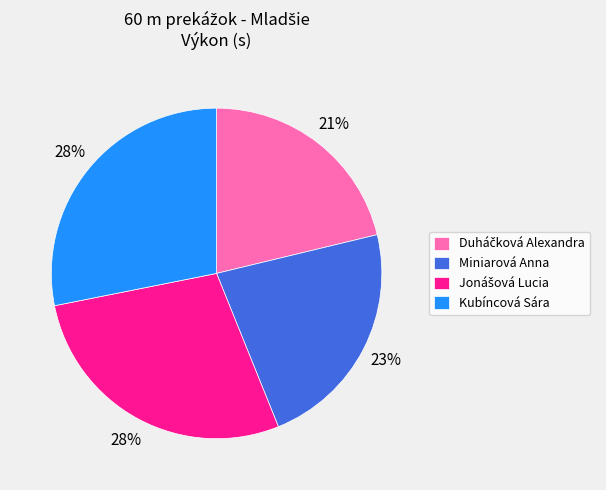

The Miniarová Anna slice represents 34% of the pie. True or false?

False